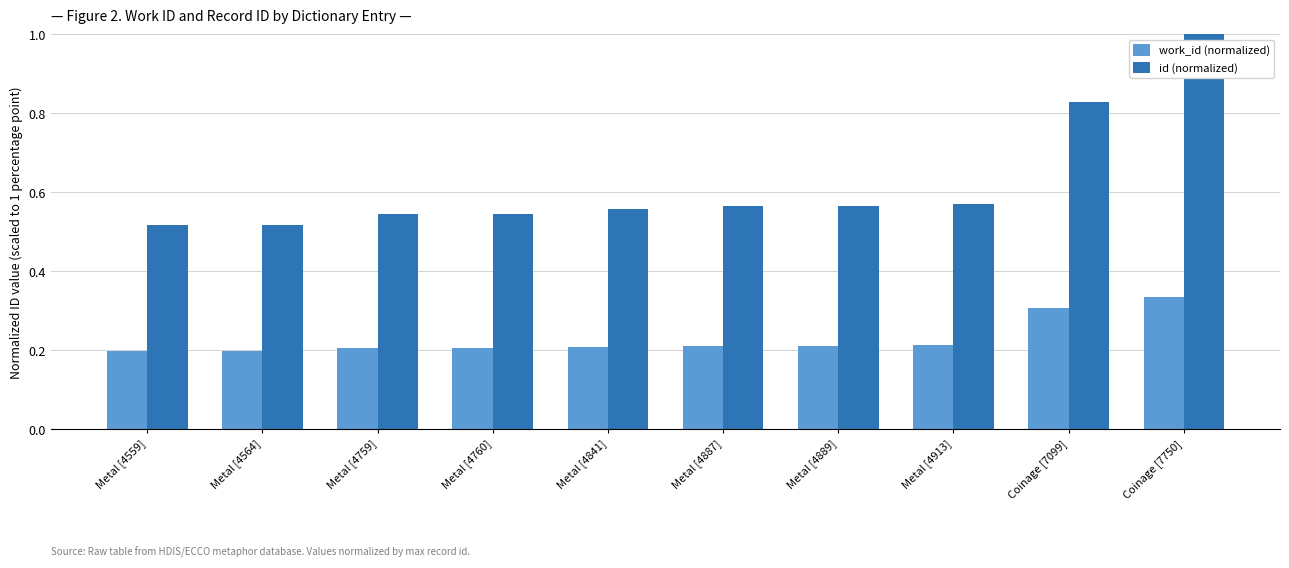

Which series has the largest range (max minus min)?

id (normalized)